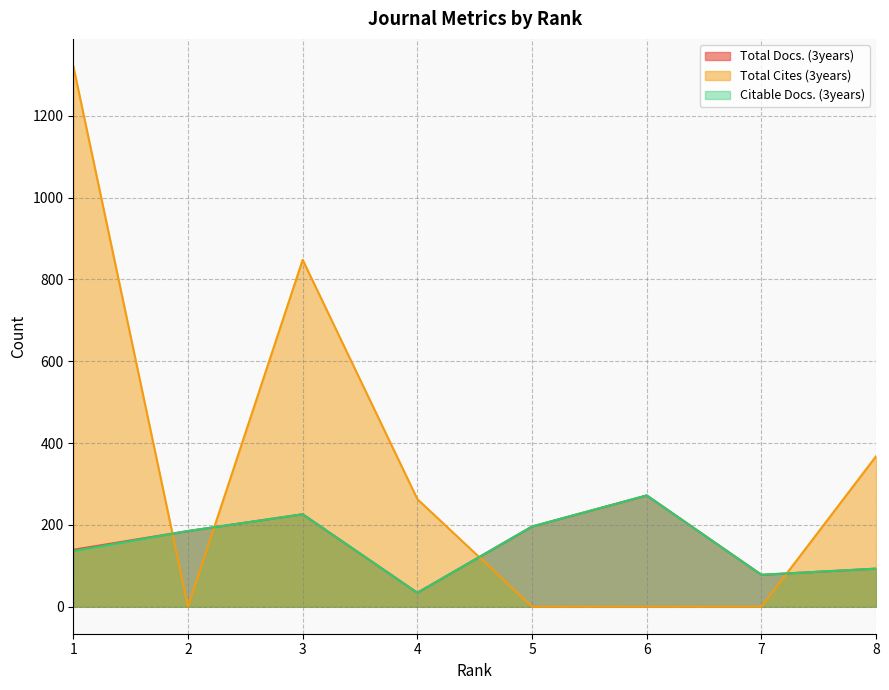

What is the sum of the Total Cites (3years) values at 4 and 8?

631